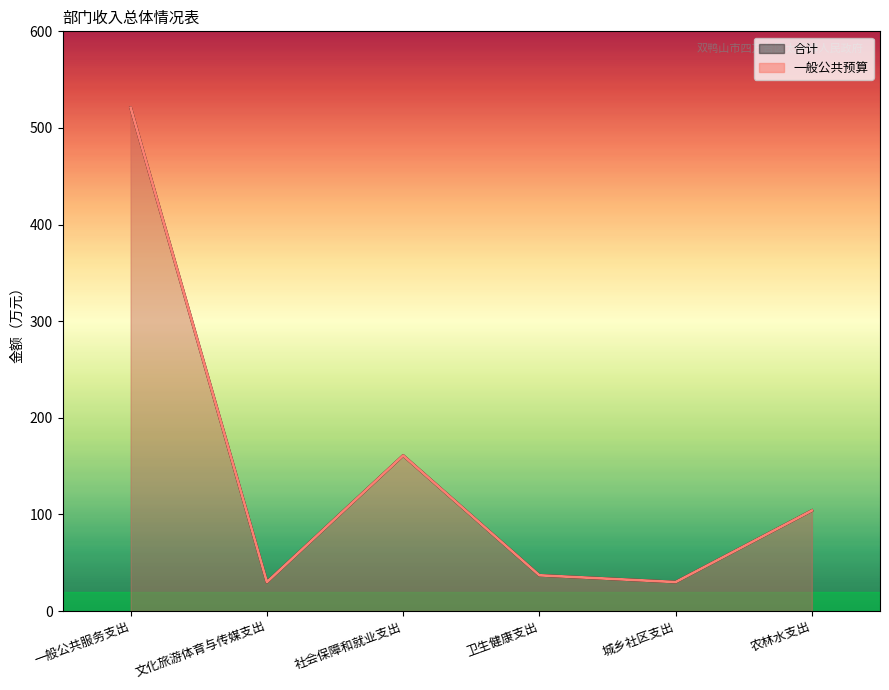

True or false: 合计 and 一般公共预算 intersect in this chart.

False